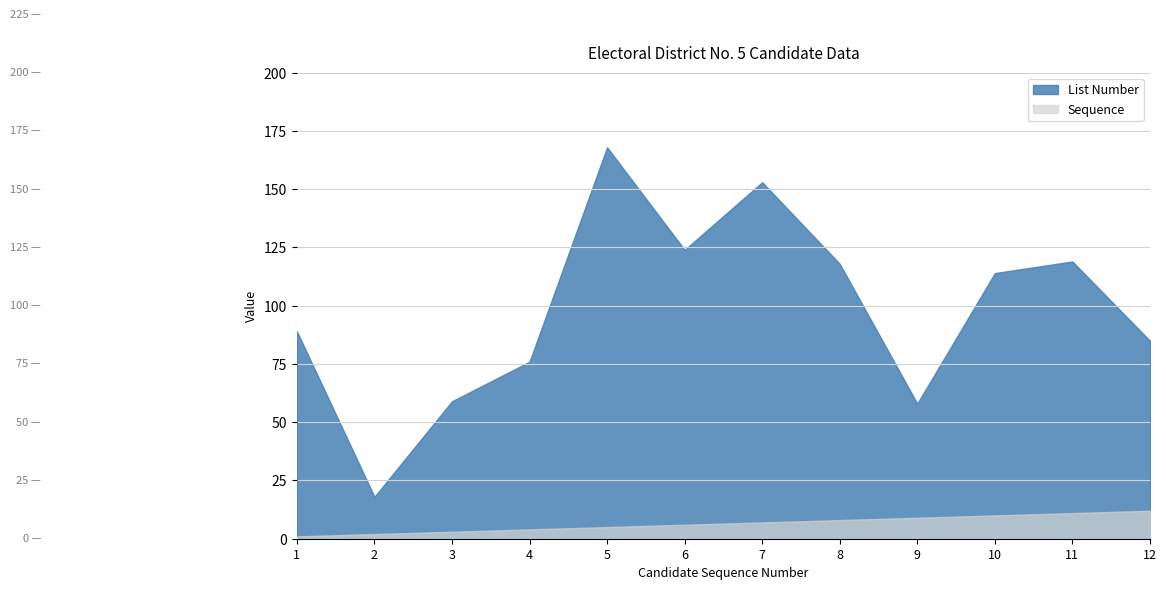

In List Number, how many points are lower than both neighbors (excluding endpoints)?

3